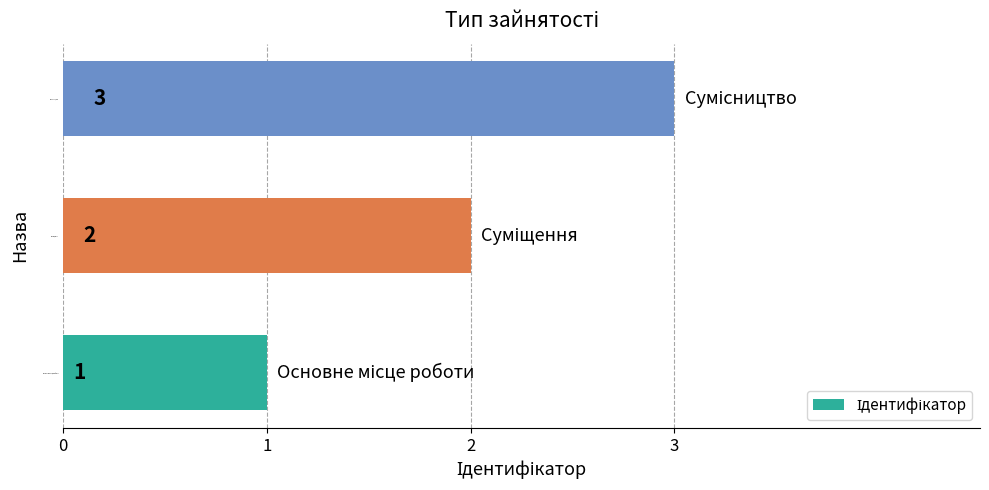

What is the sum of all values?

6